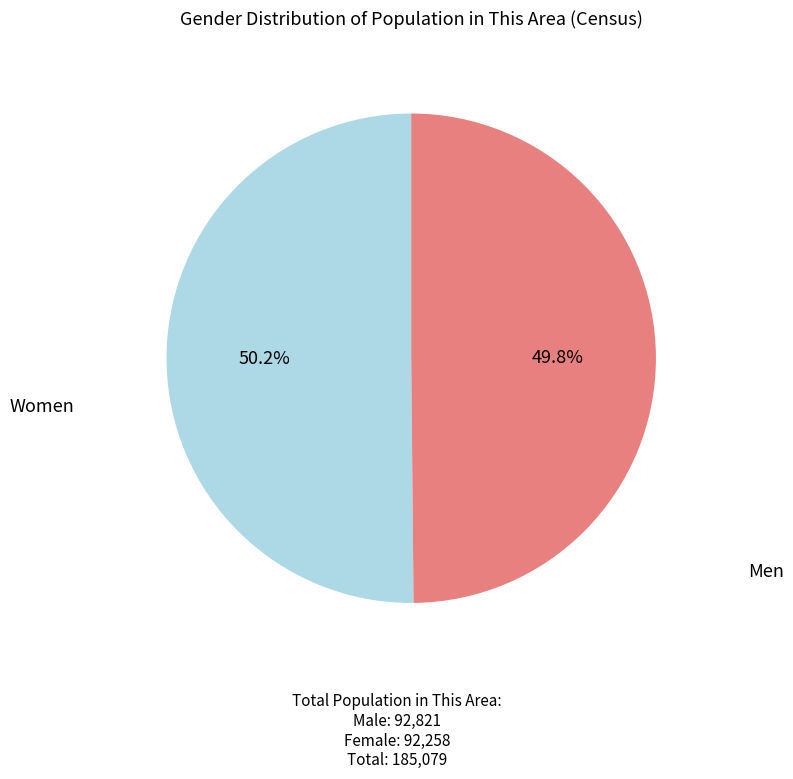

How many segments does this pie chart have?

2